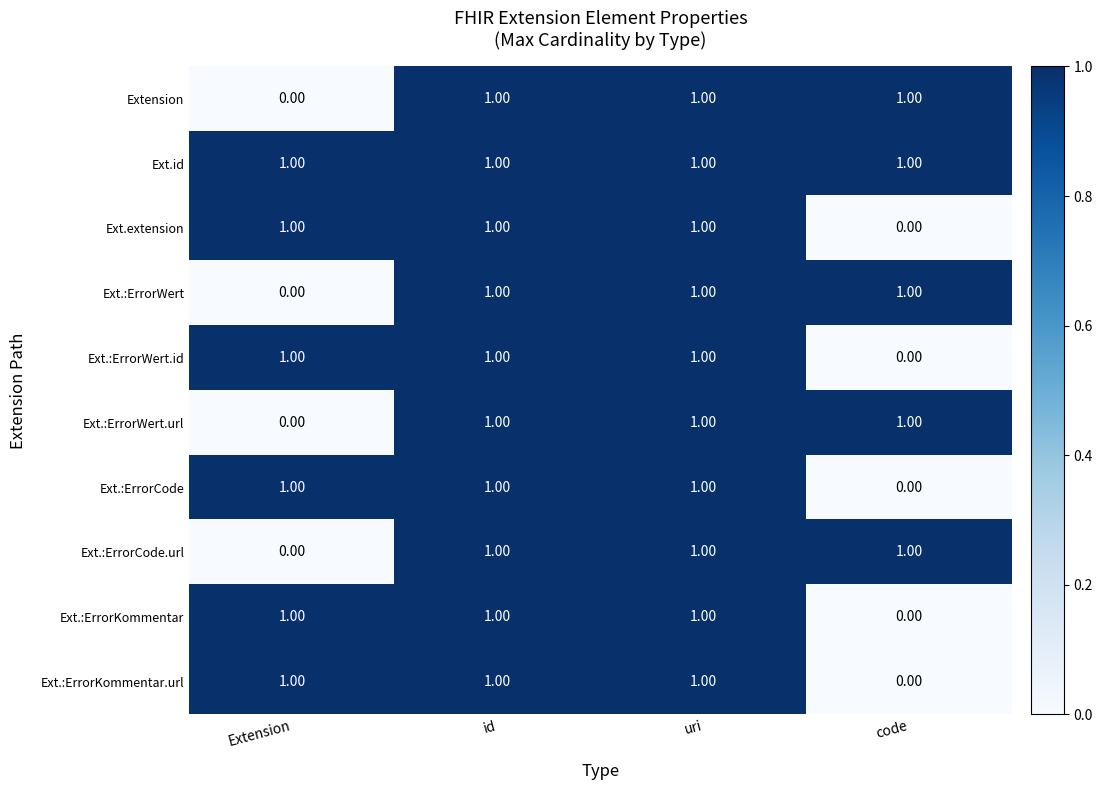

What is the sum of all Ext.:ErrorKommentar values?

3